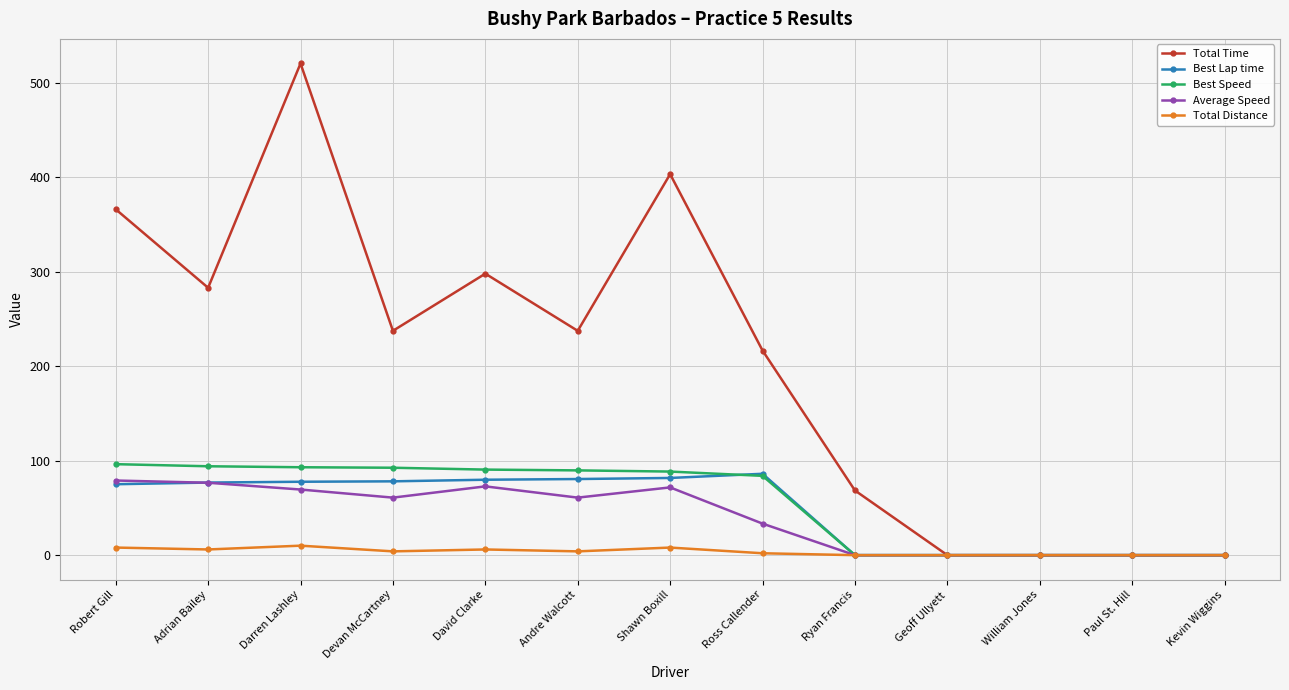

What is the maximum value shown in the chart?

520.6